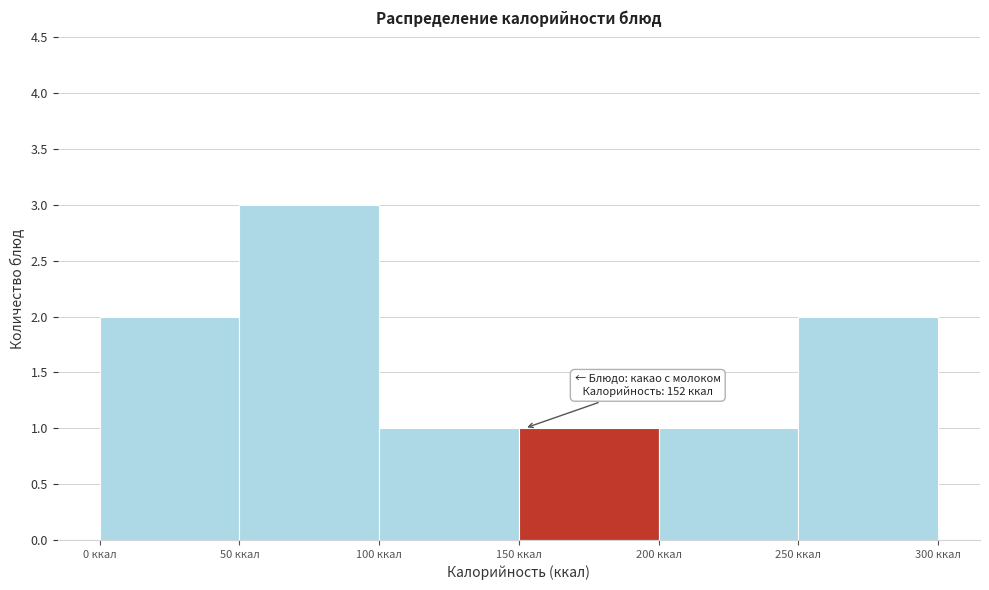

Which range on the x-axis has the tallest bar?

50 to 100